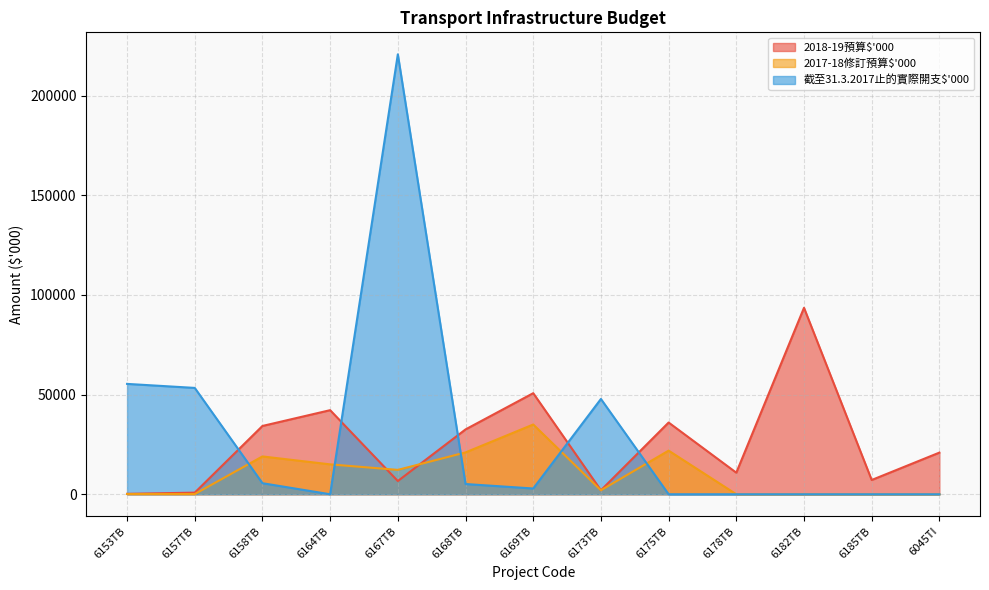

In 截至31.3.2017止的實際開支$'000, how many points are lower than both neighbors (excluding endpoints)?

2